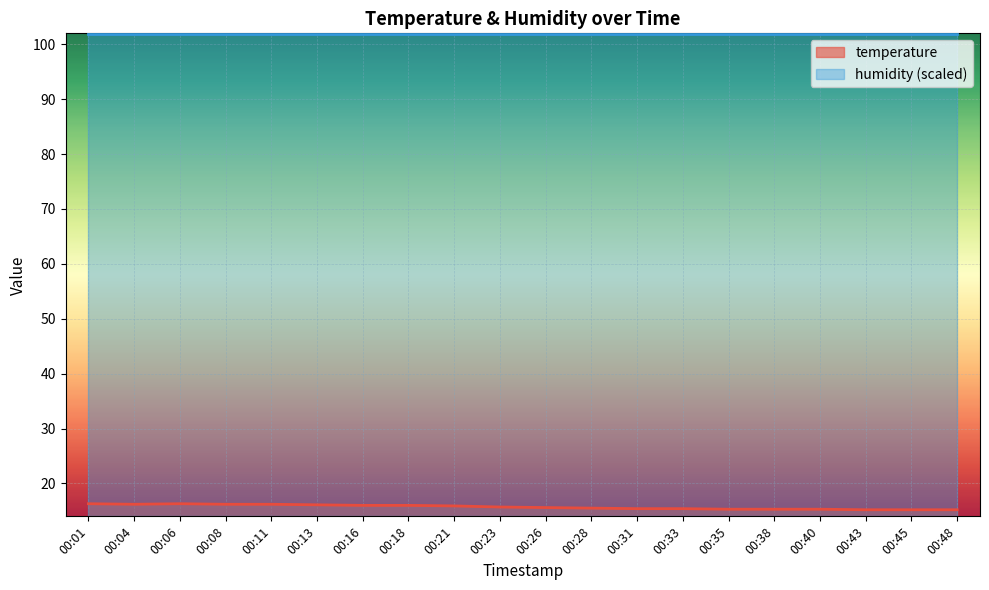

What is the sum of all values?

314.3